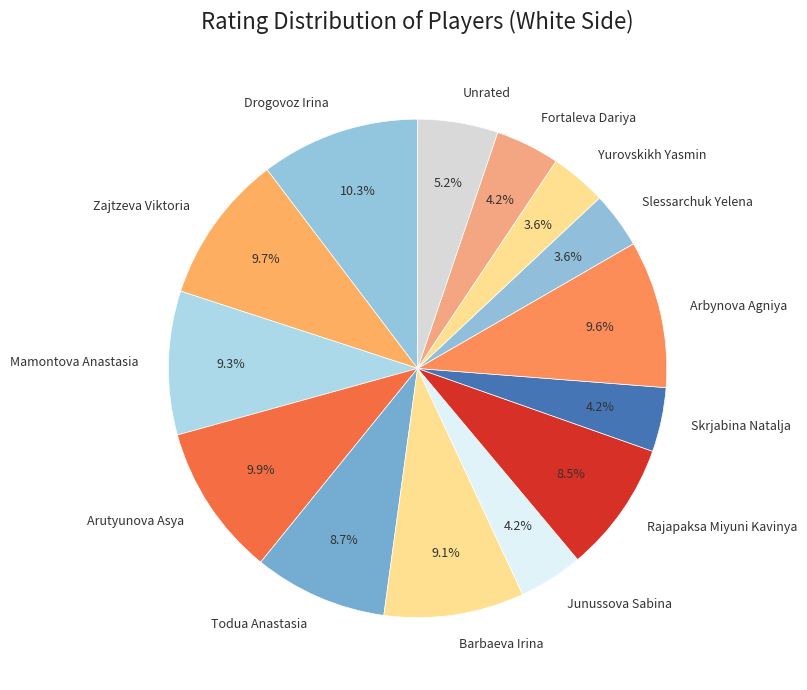

To the nearest percent, what is the difference between the largest and smallest slice percentages?

7%